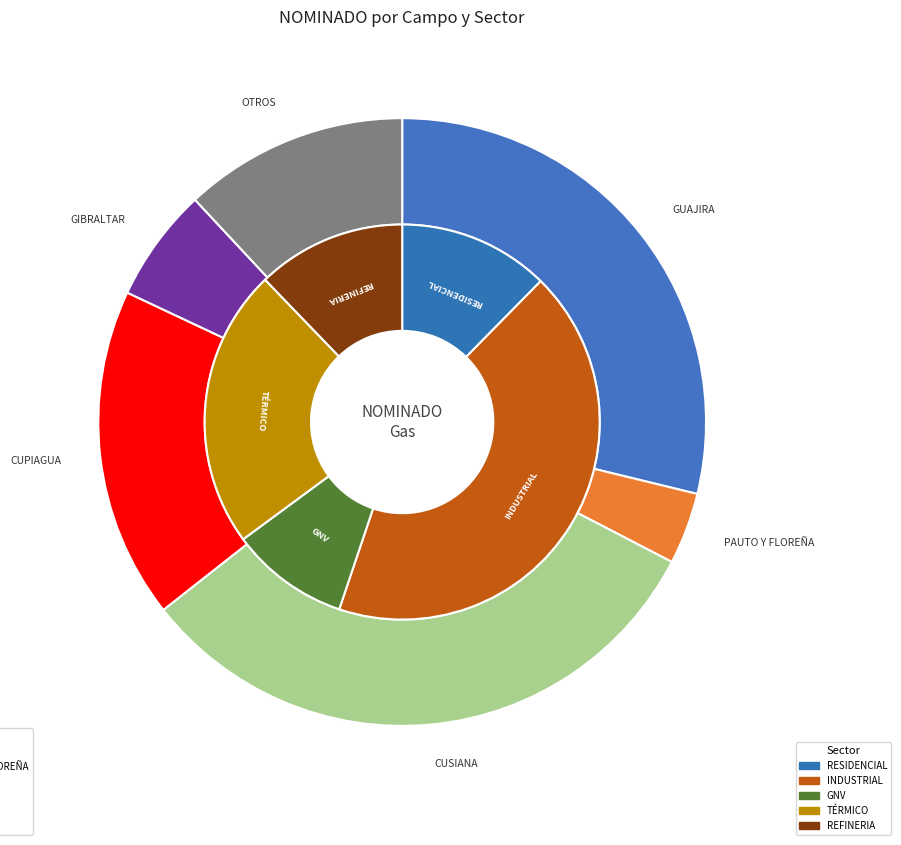

Is there a majority slice in this chart?

No